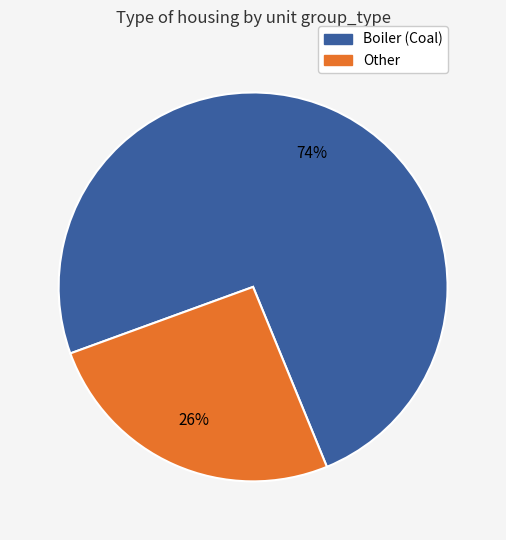

How many segments does this pie chart have?

2